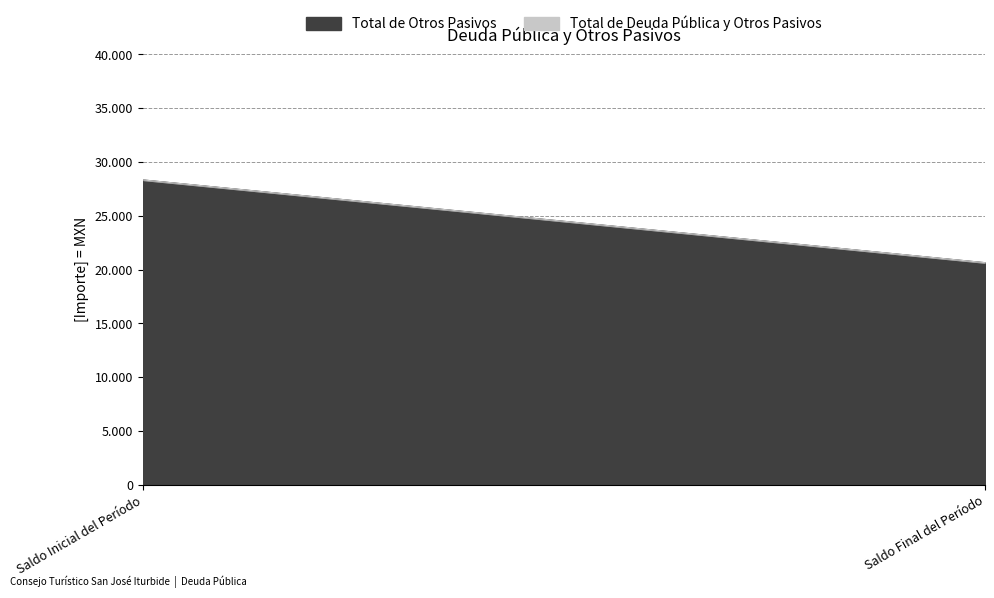

How many lines are shown in the chart?

2